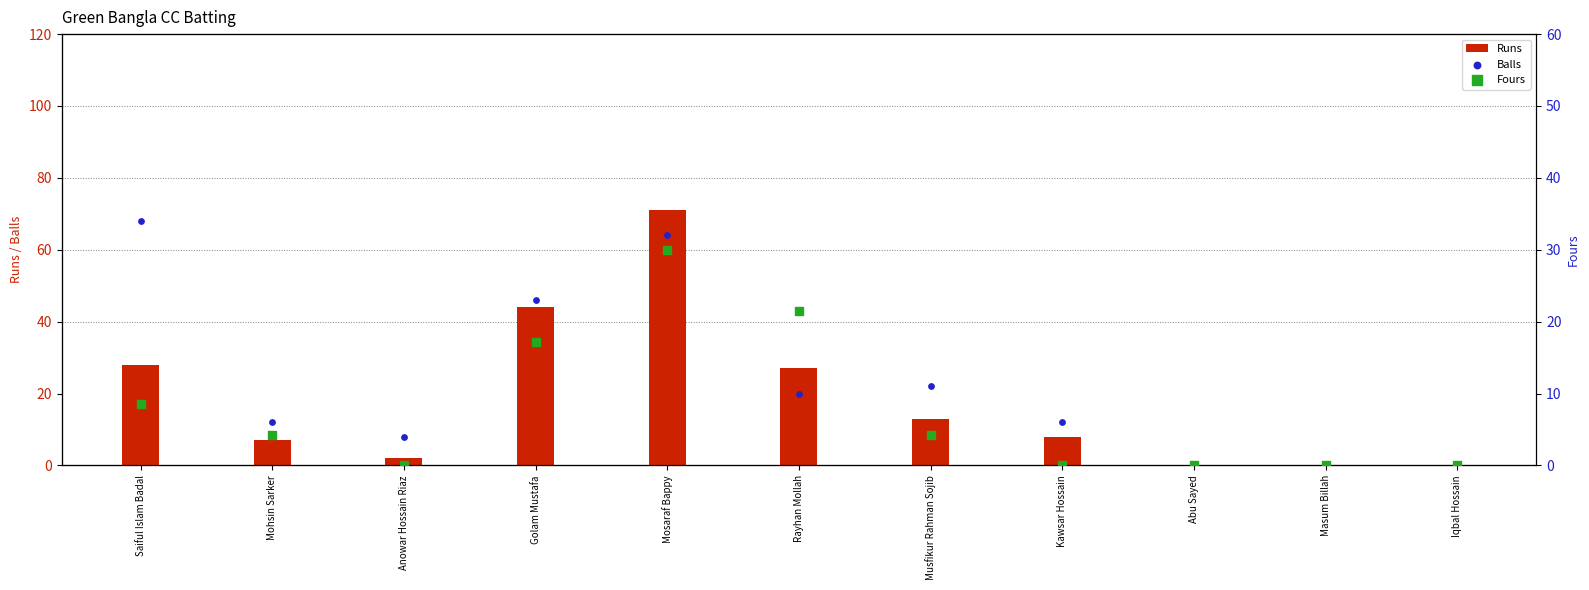

Is the value of Runs at Masum Billah greater than the value of Fours at Mohsin Sarker?

No